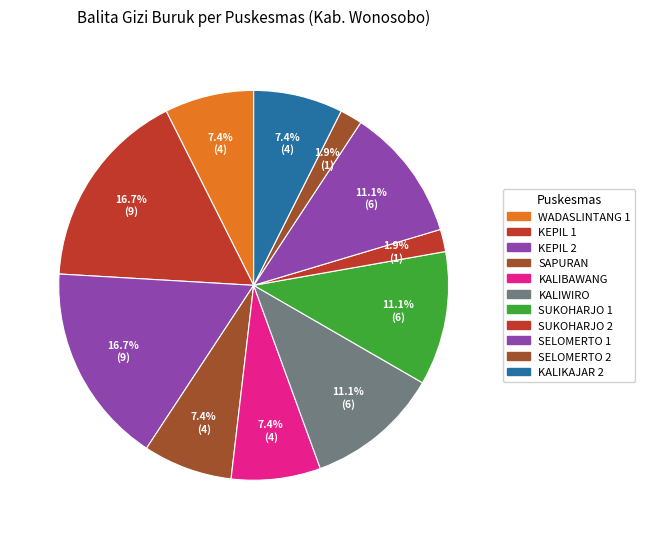

What percentage is the SUKOHARJO 1 slice, to the nearest percent?

11%